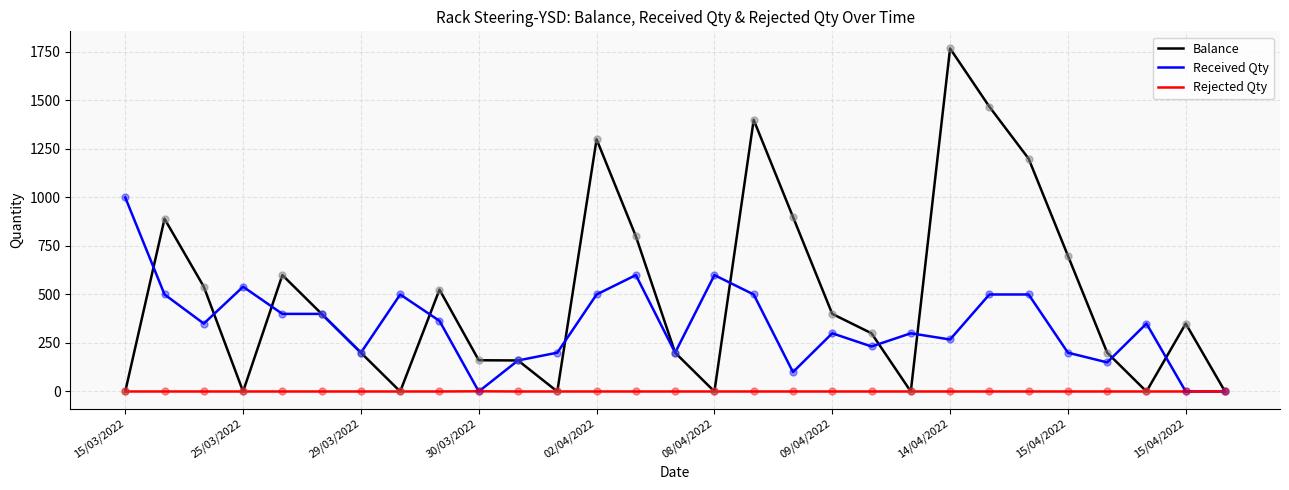

Which series has the largest range (max minus min)?

Balance